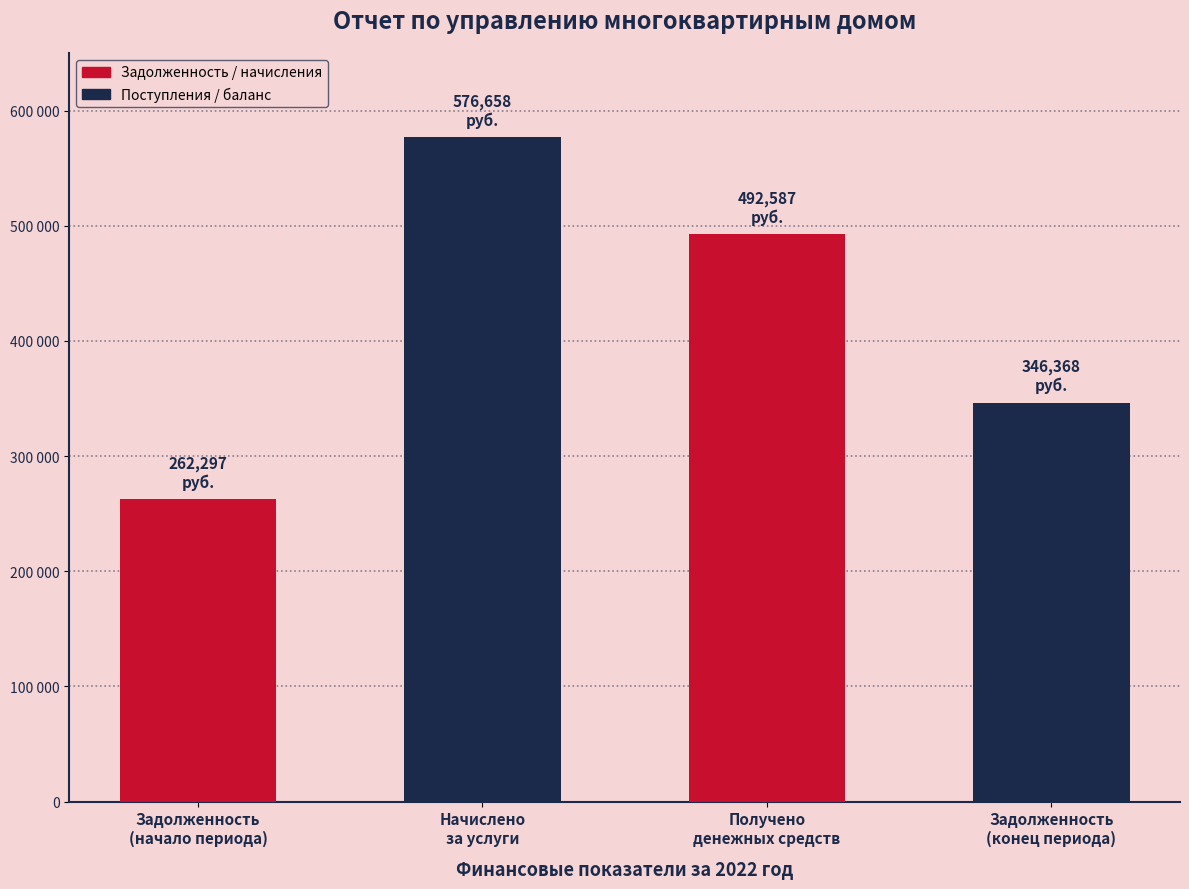

What is the difference between the second highest and minimum values?

230290.1